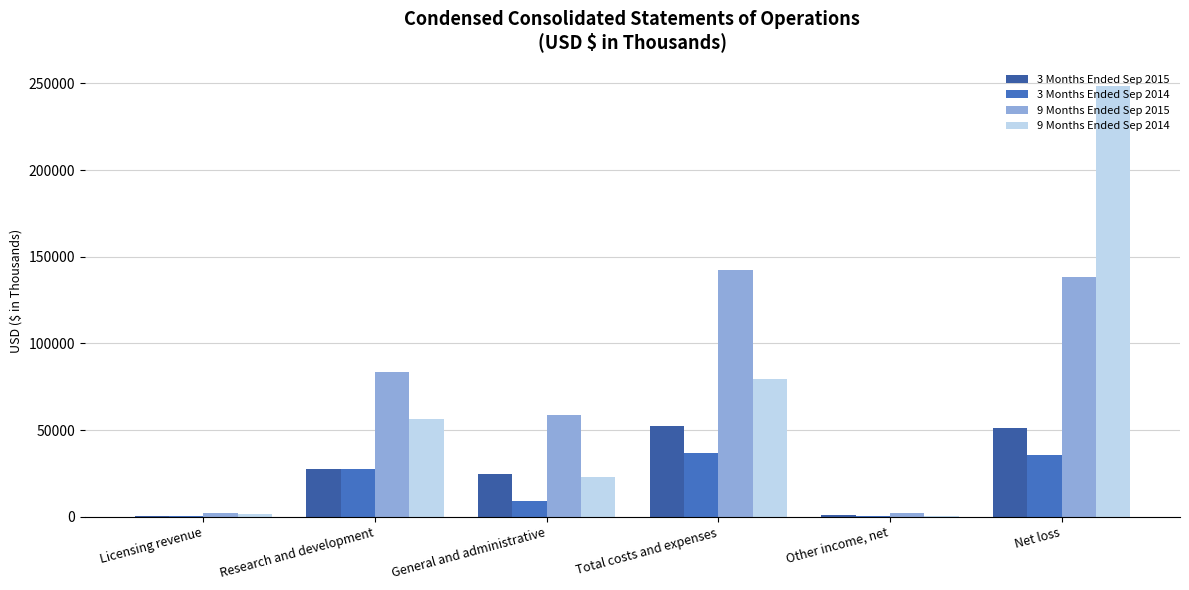

What is the label of the 4th bar from the right?

General and administrative